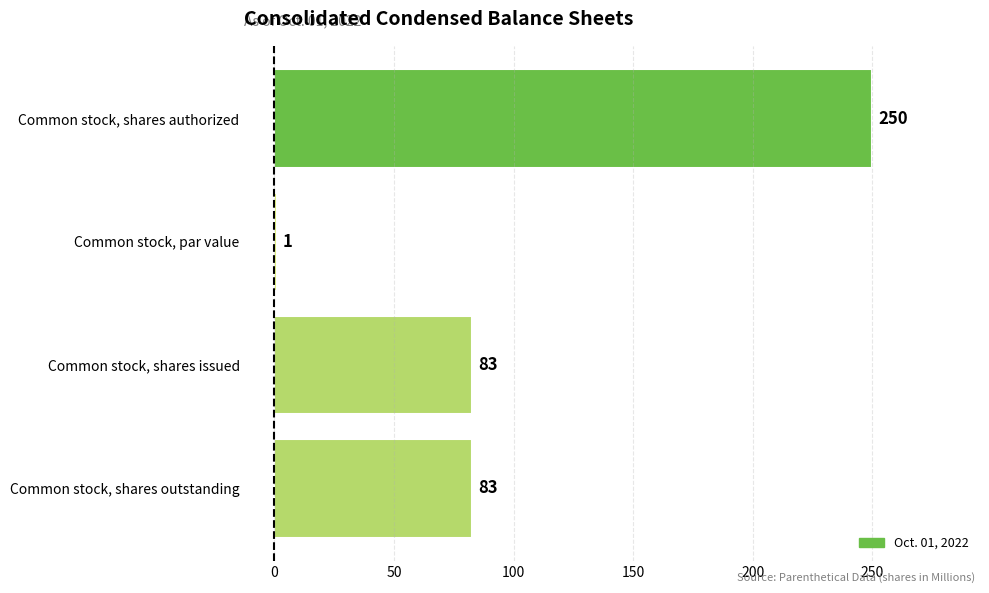

Which has a higher value, Common stock, shares authorized or Common stock, shares outstanding?

Common stock, shares authorized